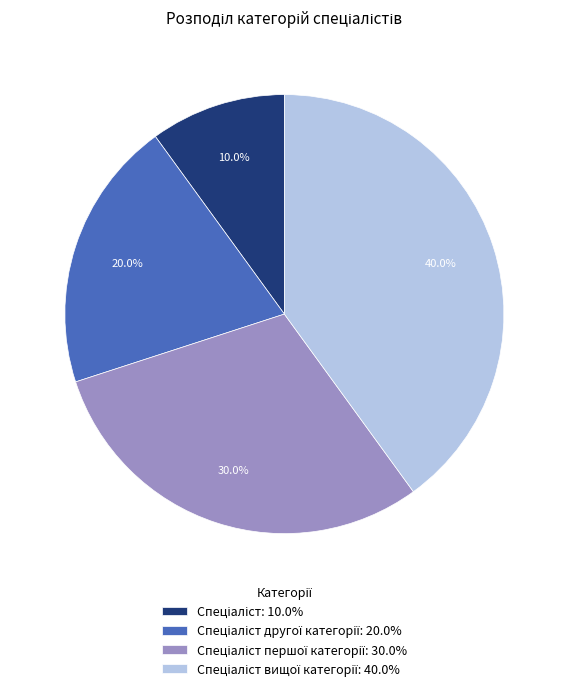

Is there any slice that represents more than half of the pie?

No